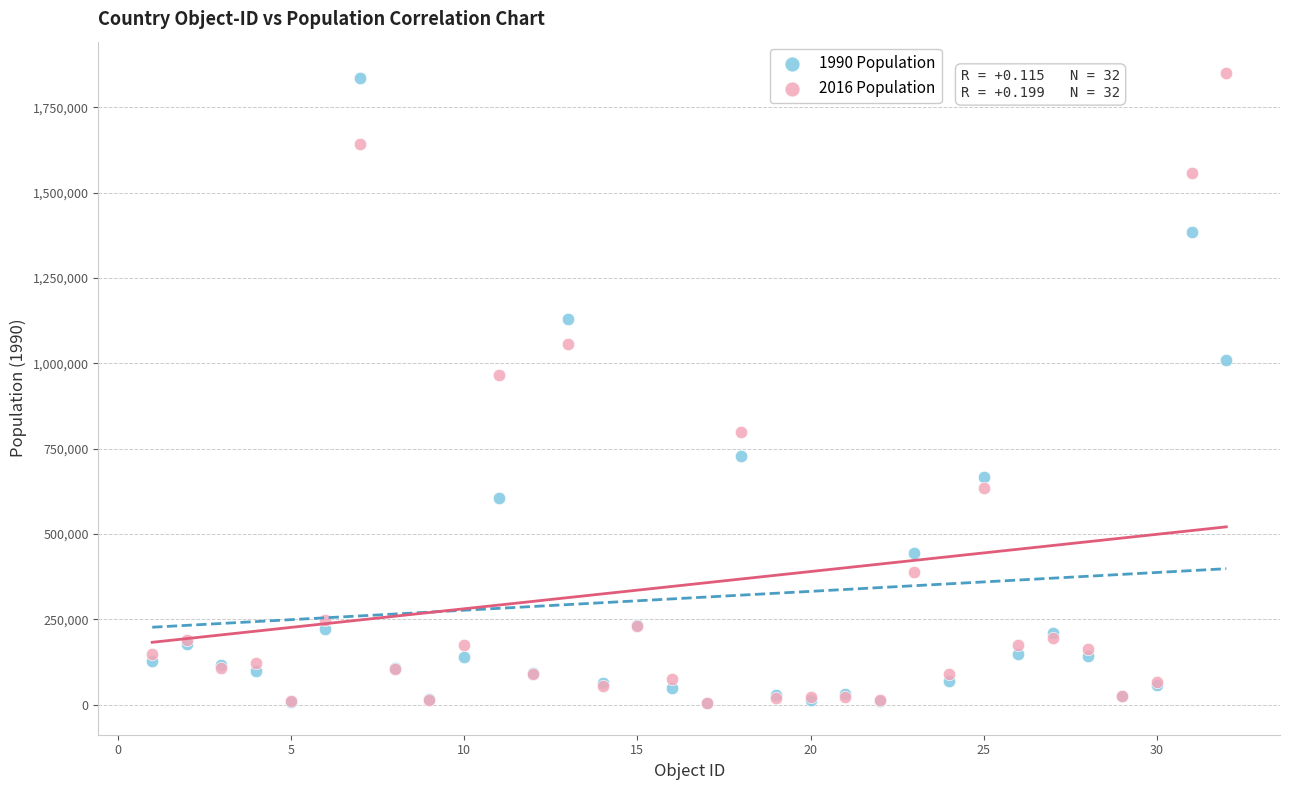

Across all series, what Y value is closest to 927256?

966607